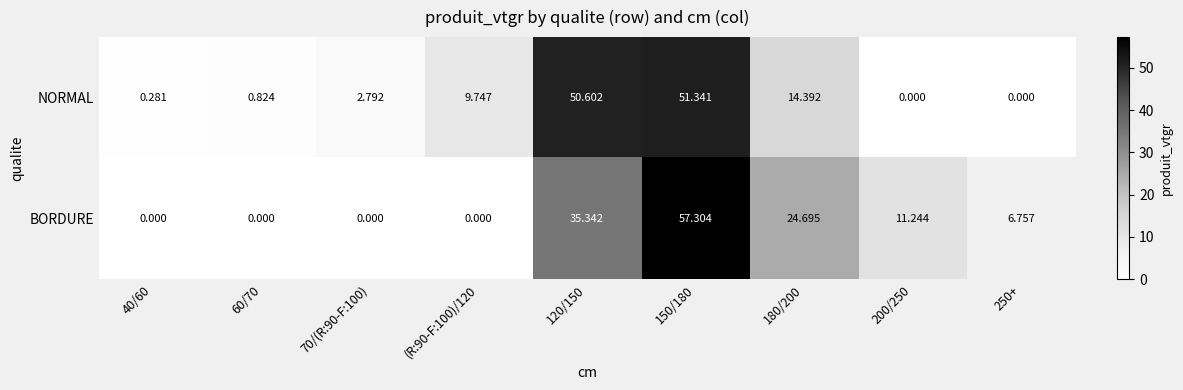

Which series changed the most between 40/60 and 180/200?

BORDURE